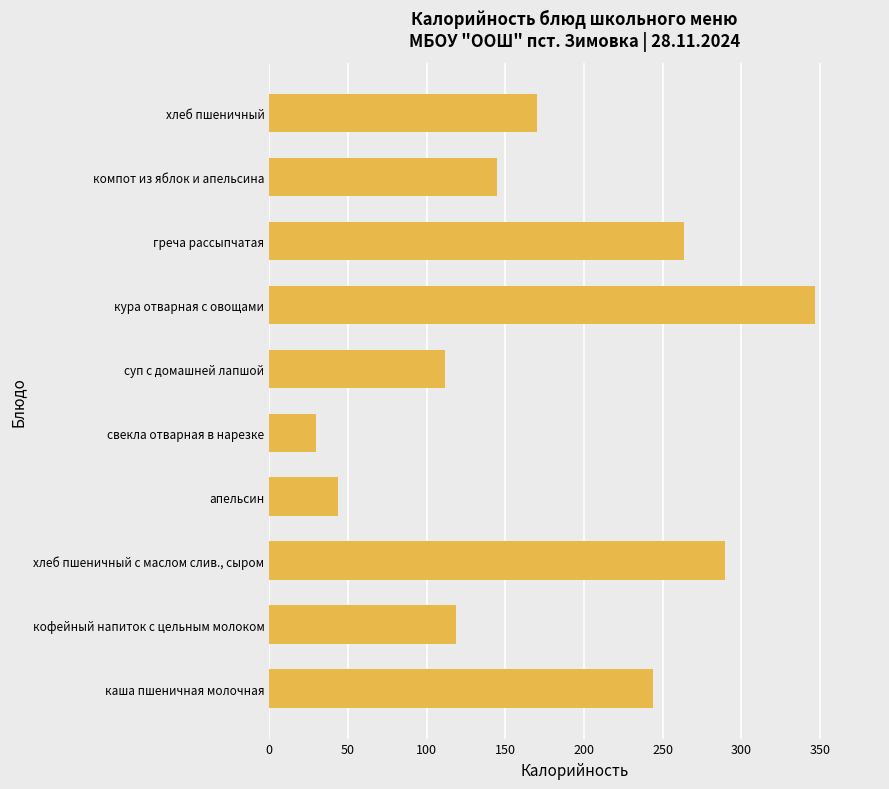

Rank the categories by value from highest to lowest.

кура отварная с овощами, хлеб пшеничный с маслом слив., сыром, греча рассыпчатая, каша пшеничная молочная, хлеб пшеничный, компот из яблок и апельсина, кофейный напиток с цельным молоком, суп с домашней лапшой, апельсин, свекла отварная в нарезке